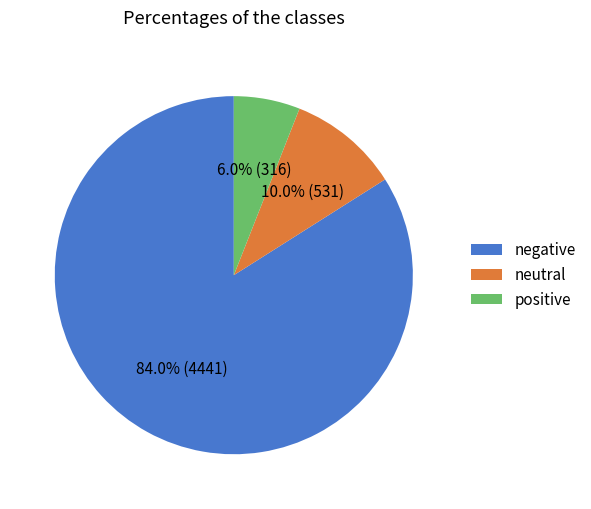

Count the number of slices in the pie.

3